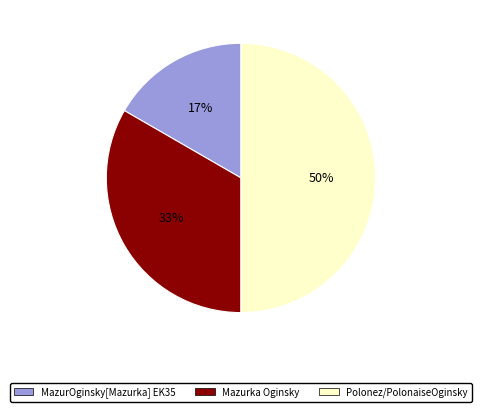

To the nearest percent, what is the difference between the largest and smallest slice percentages?

33%